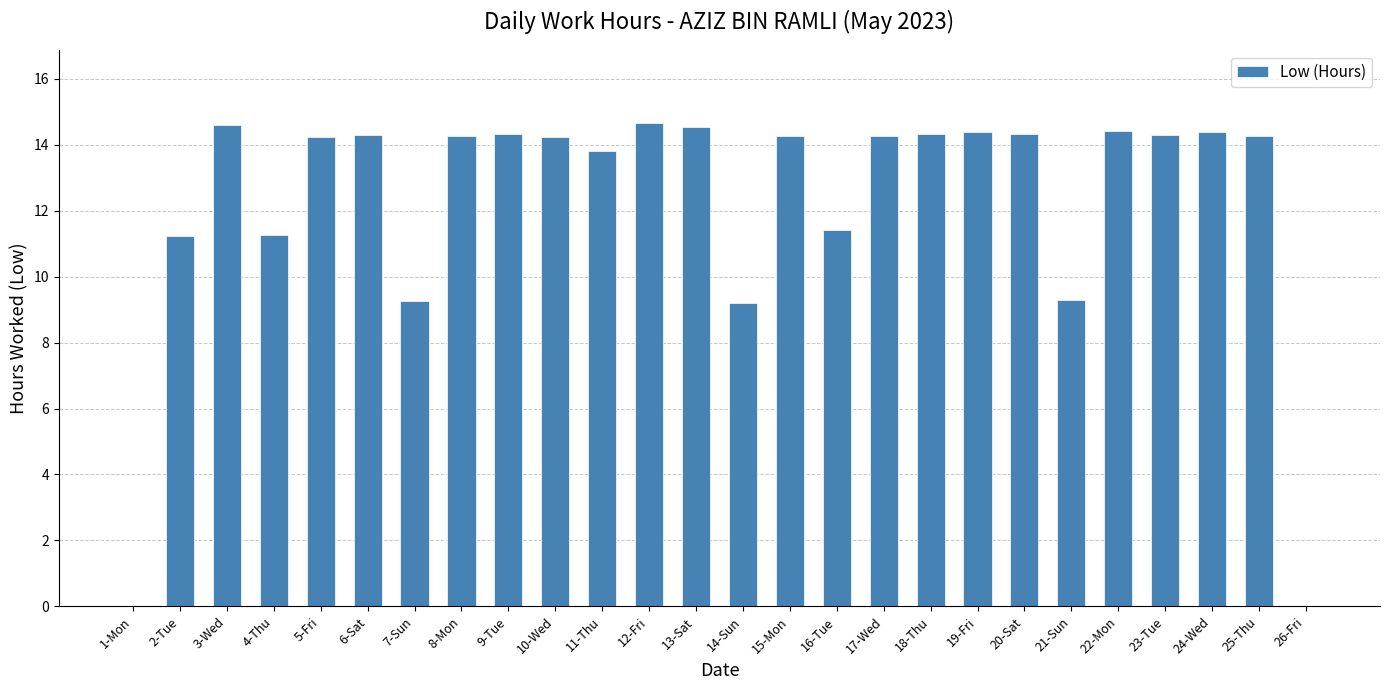

What is the change in value from 14-Sun to 16-Tue?

+2.2